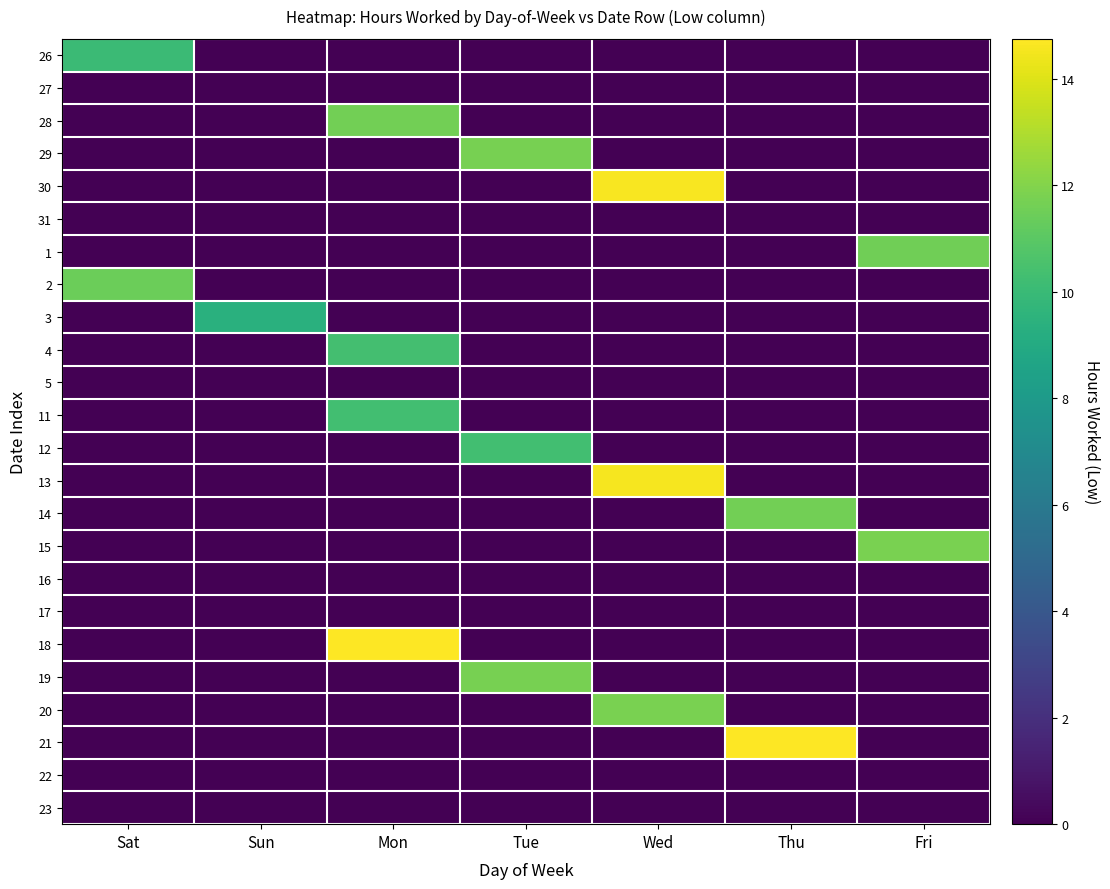

List the series in order of their peak value, highest first.

18, 21, 30, 13, 15, 20, 29, 19, 14, 28, 1, 2, 4, 11, 12, 26, 3, 27, 31, 5, 16, 17, 22, 23